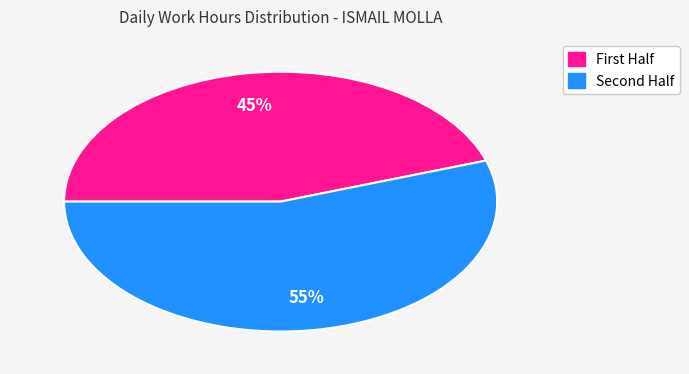

Is there a majority slice in this chart?

Yes